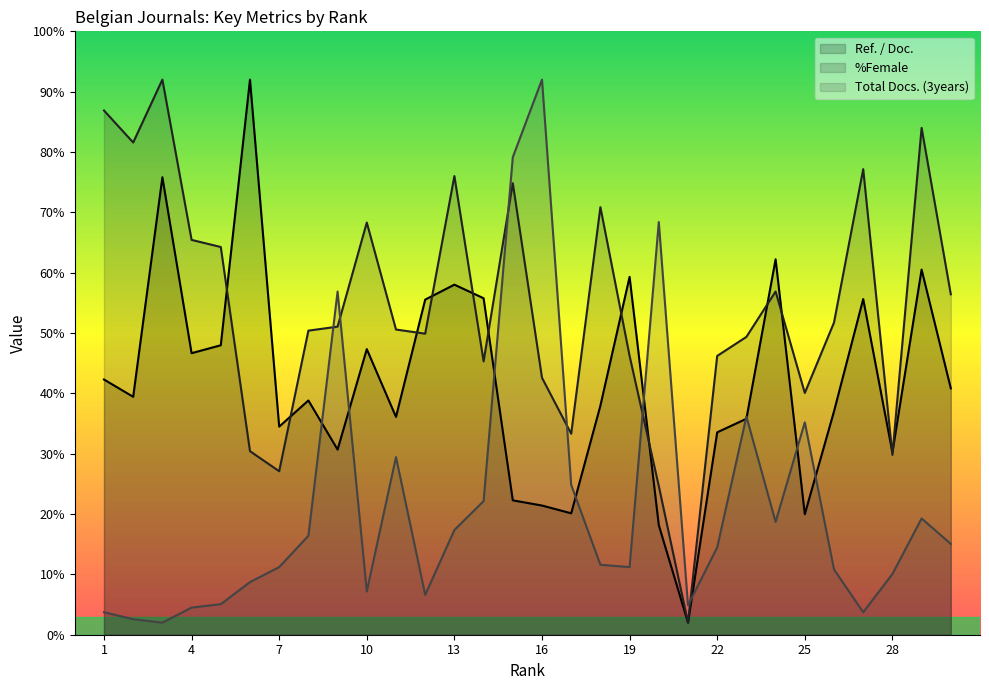

Reading right to left, transcribe all the data shown in this chart.

Ref. / Doc.: 30=40.8	29=60.5	28=30.2	27=55.6	26=37.0	25=20.0	24=62.2	23=35.8	22=33.5	21=2.0	20=18.2	19=59.3	18=38.0	17=20.1	16=21.4	15=22.3	14=55.8	13=58.0	12=55.5	11=36.1	10=47.3	9=30.7	8=38.8	7=34.5	6=92.0	5=48.0	4=46.7	3=75.8	2=39.4	1=42.3
%Female: 30=56.4	29=84.0	28=29.8	27=77.2	26=51.7	25=40.1	24=56.9	23=49.4	22=46.2	21=2.0	20=24.6	19=46.2	18=70.9	17=33.3	16=42.6	15=74.8	14=45.3	13=76.0	12=49.9	11=50.6	10=68.3	9=51.1	8=50.4	7=27.1	6=30.4	5=64.3	4=65.4	3=92.0	2=81.6	1=86.9
Total Docs. (3years): 30=15.0	29=19.3	28=10.1	27=3.7	26=10.8	25=35.2	24=18.7	23=36.2	22=14.5	21=4.9	20=68.4	19=11.2	18=11.6	17=24.8	16=92.0	15=79.1	14=22.1	13=17.4	12=6.6	11=29.4	10=7.2	9=56.9	8=16.4	7=11.2	6=8.7	5=5.1	4=4.5	3=2.0	2=2.6	1=3.7